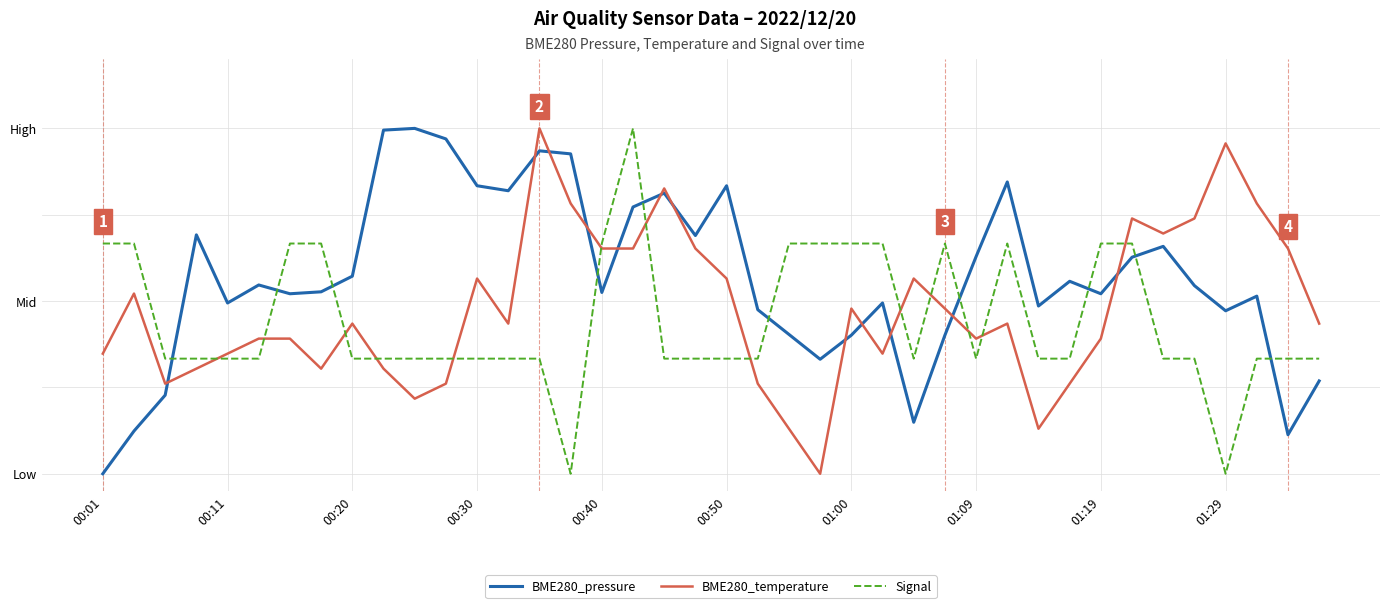

Which category has the lowest value in the Signal series?

15